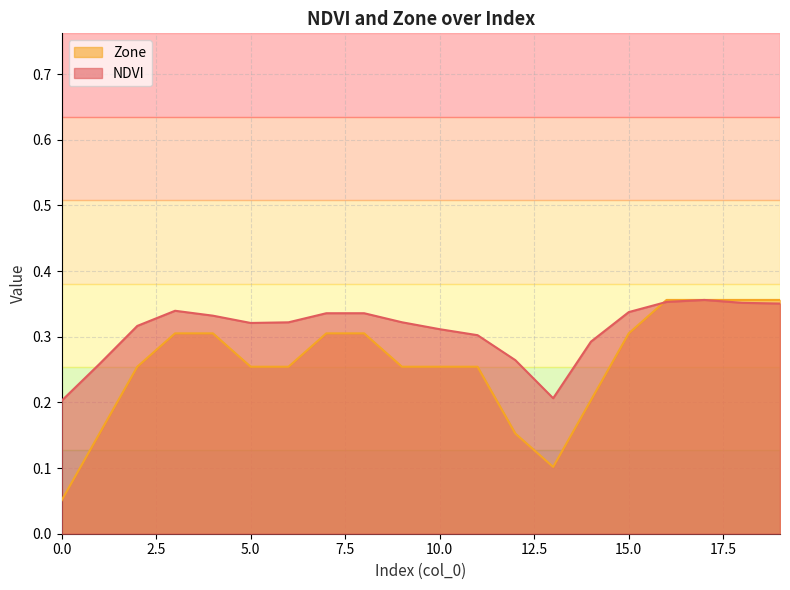

Which category has the highest value in the NDVI series?

17